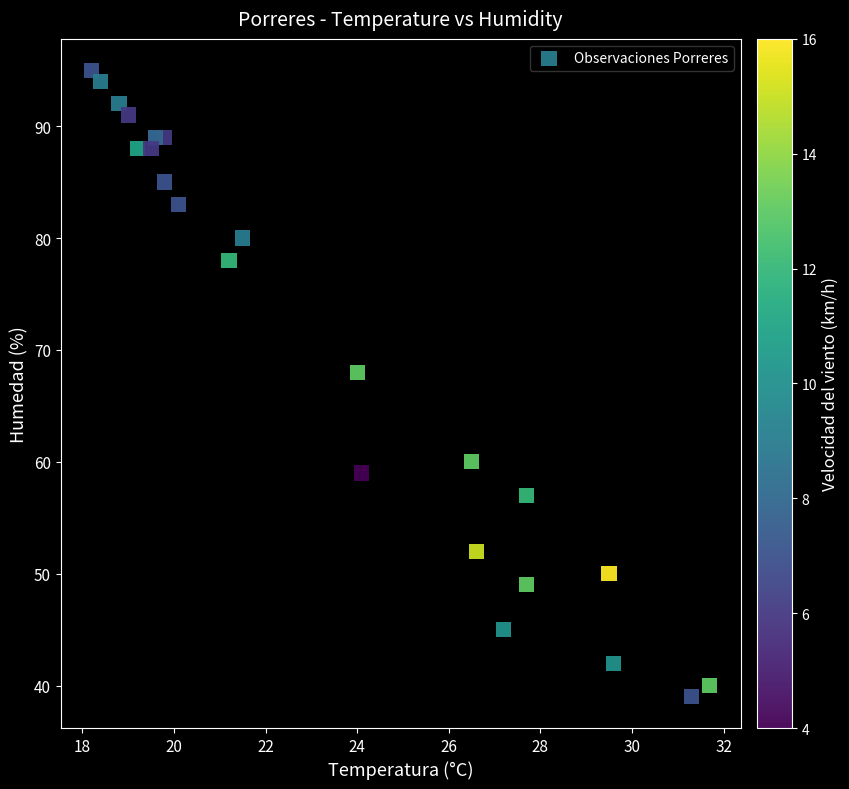

What Y value in the scatter plot is closest to 67?

68